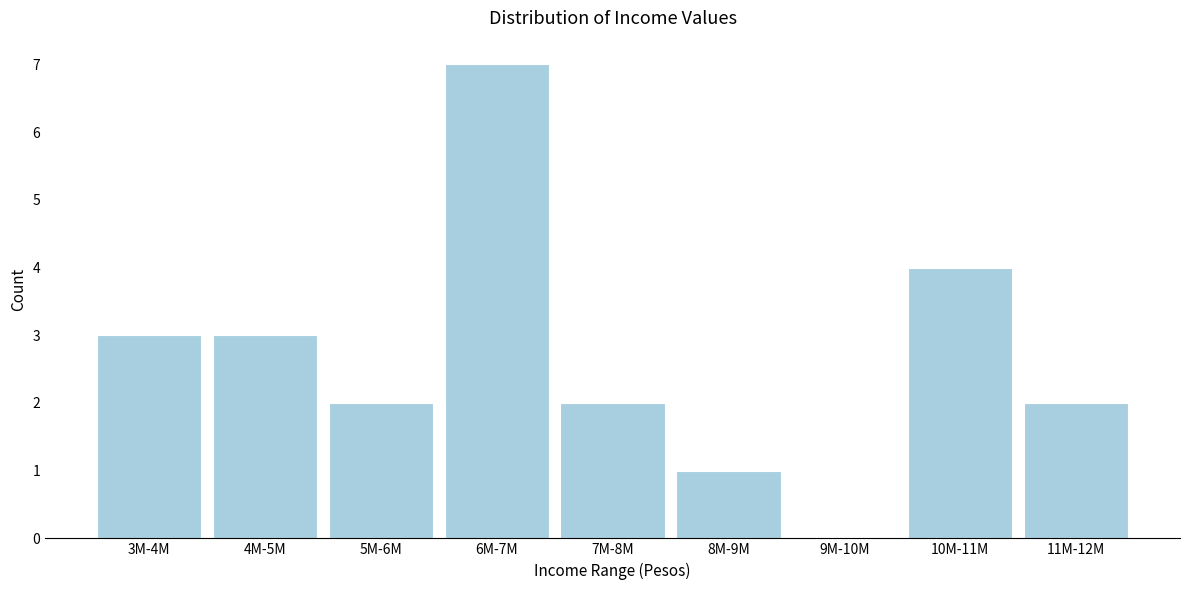

Reading left to right, extract all data points from this chart.

3M-4M=3	4M-5M=3	5M-6M=2	6M-7M=7	7M-8M=2	8M-9M=1	9M-10M=0	10M-11M=4	11M-12M=2